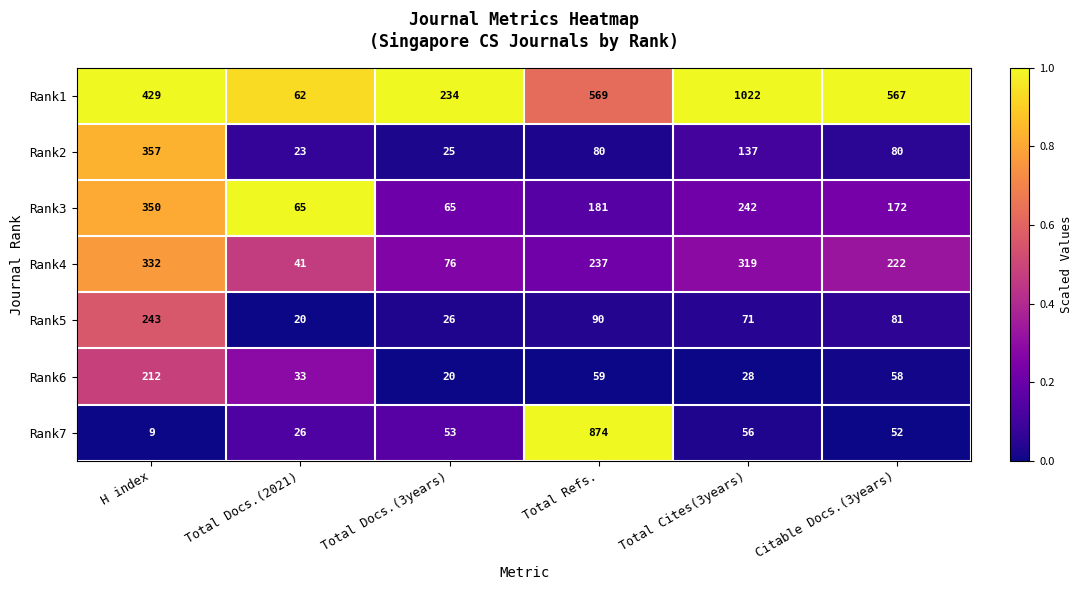

True or false: Rank6 has a value of 9 at Total Cites(3years).

False